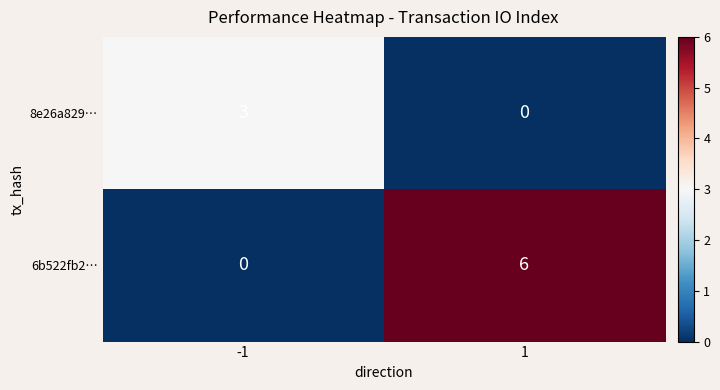

The value of 6b522fb2… at -1 is 0. True or false?

True